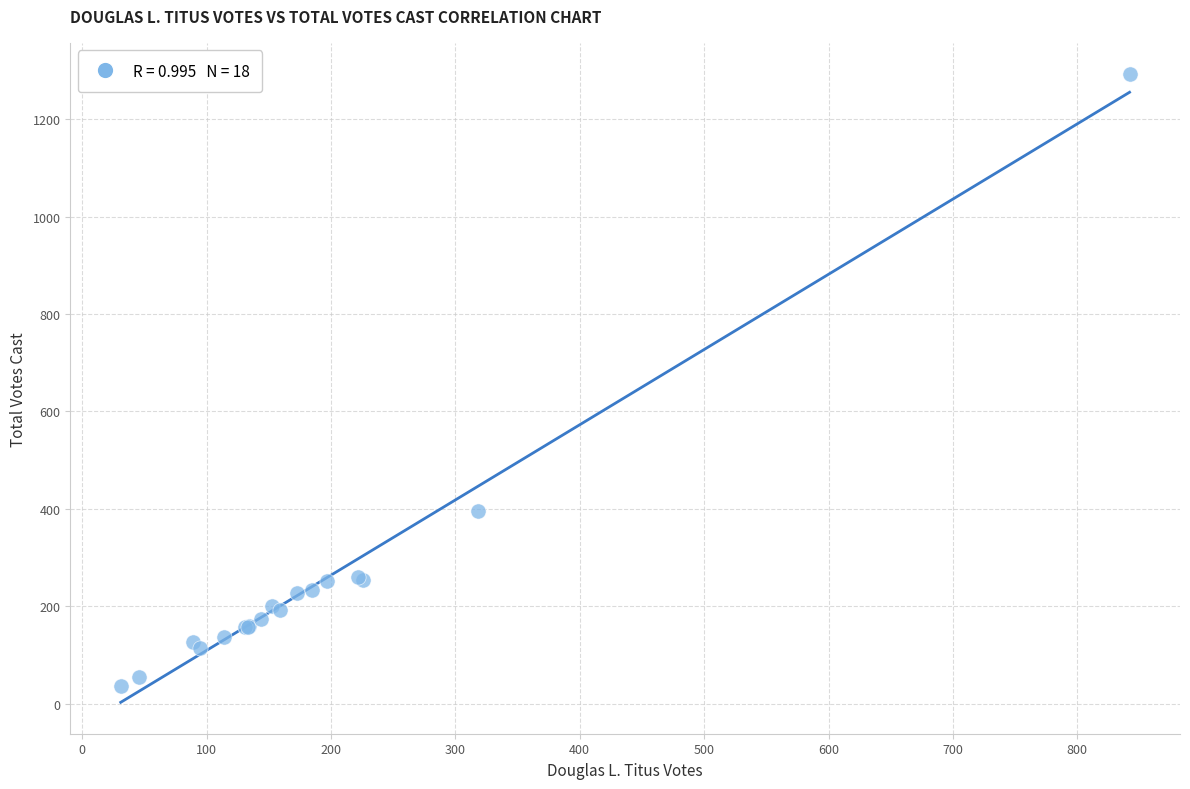

What Y value in the scatter plot is closest to 664?

395